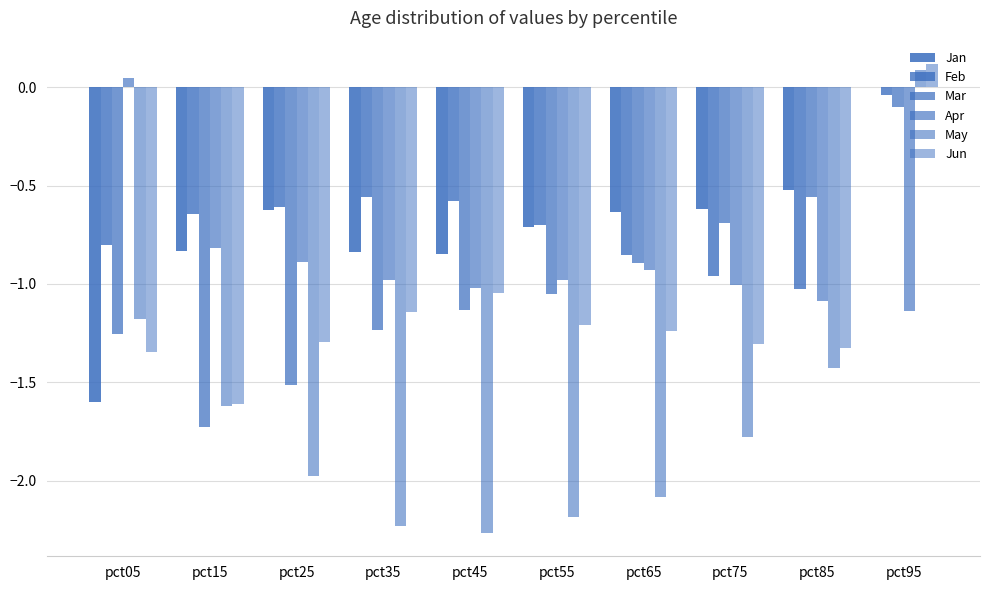

Which series has the largest range (max minus min)?

May